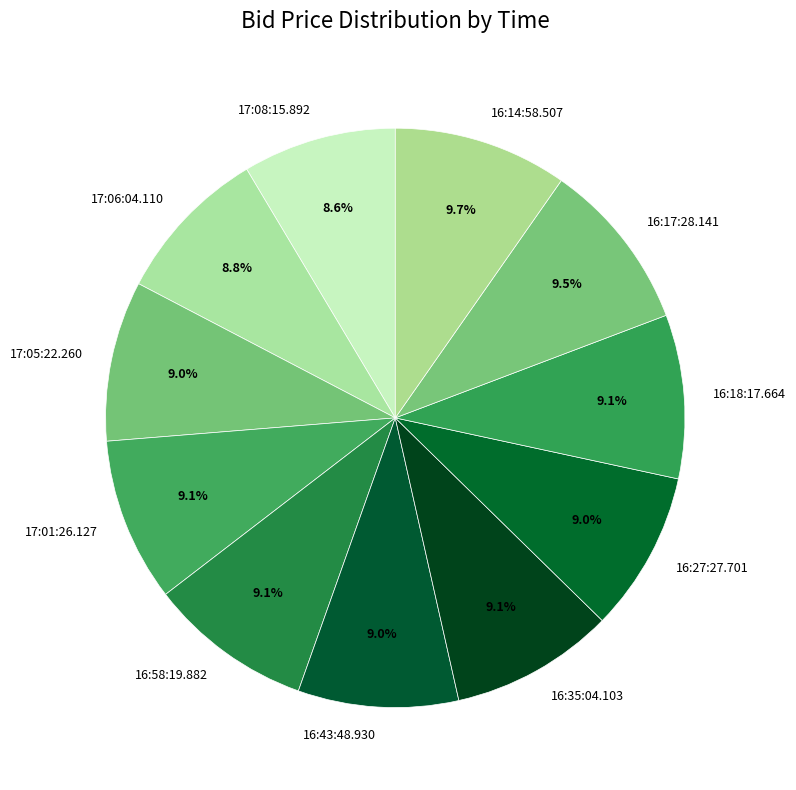

What percentage is the 17:08:15.892 slice, to the nearest percent?

9%